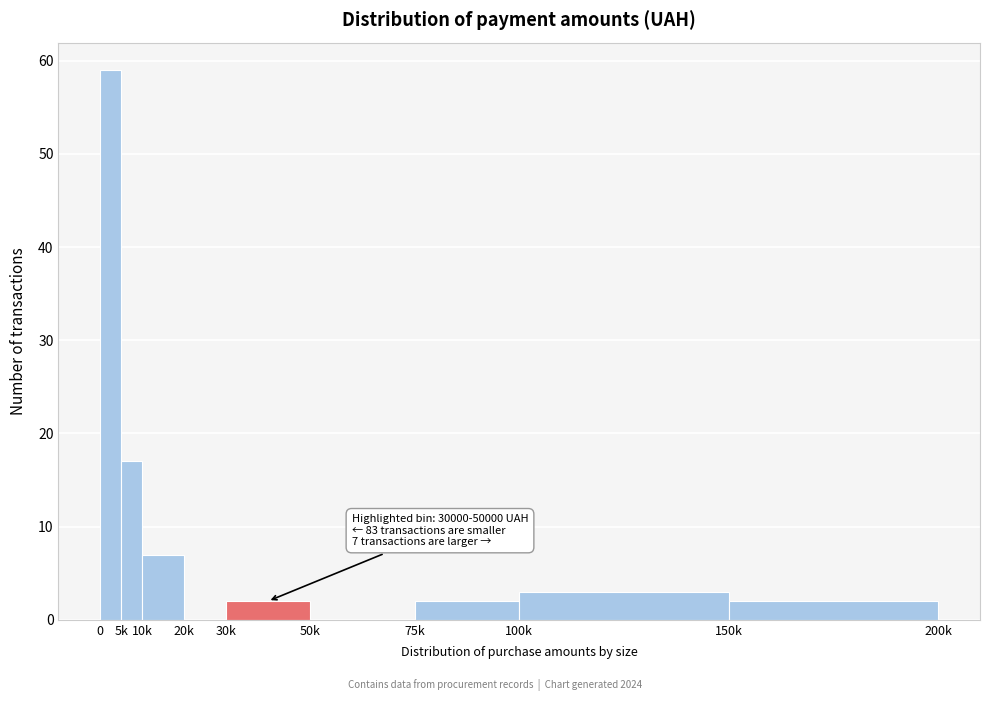

Reading left to right, transcribe all the data shown in this chart.

0=59	5k=17	10k=7	20k=0	30k=2	50k=0	75k=2	100k=3	150k=2